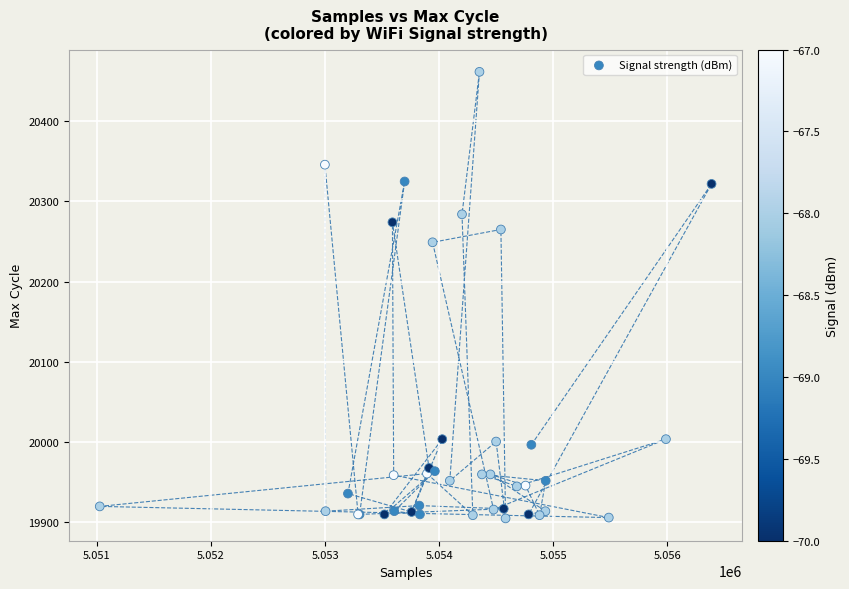

What Y value in the scatter plot is closest to 20183?

20249